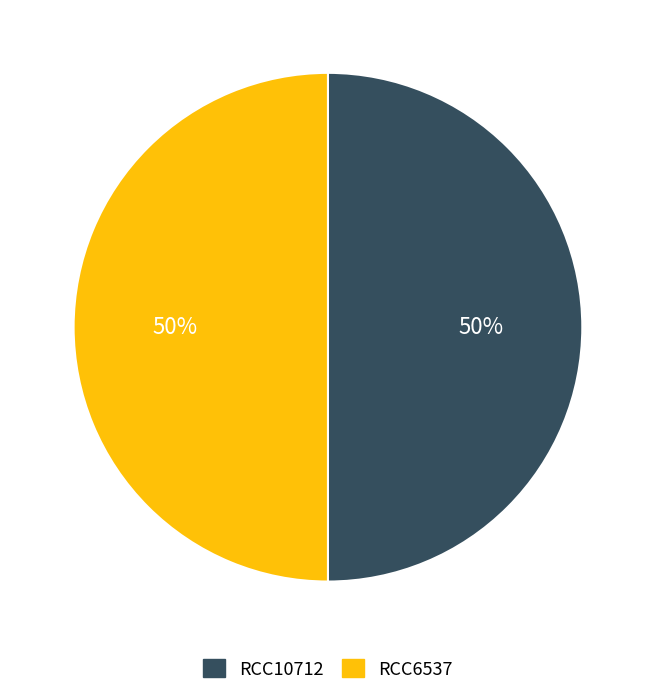

The RCC10712 slice represents 64% of the pie. True or false?

False